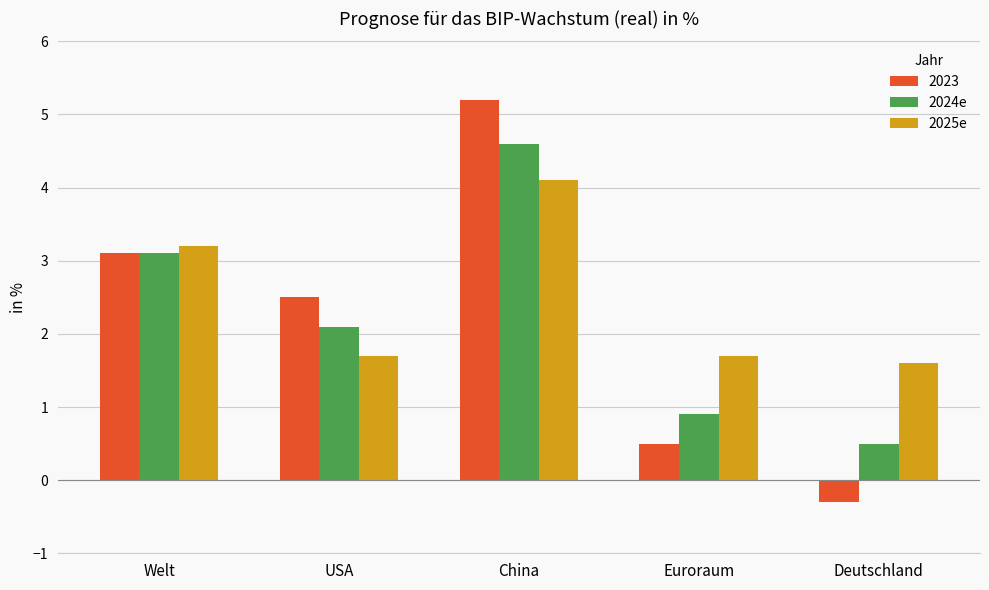

What is the smallest value displayed?

-0.3